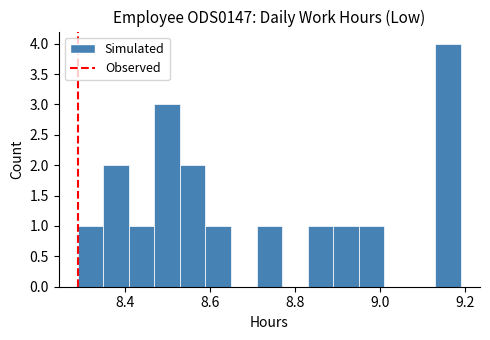

Around what value on the x-axis is the tallest bar? Give the approximate position of its centre, as read against the axis.

9.16